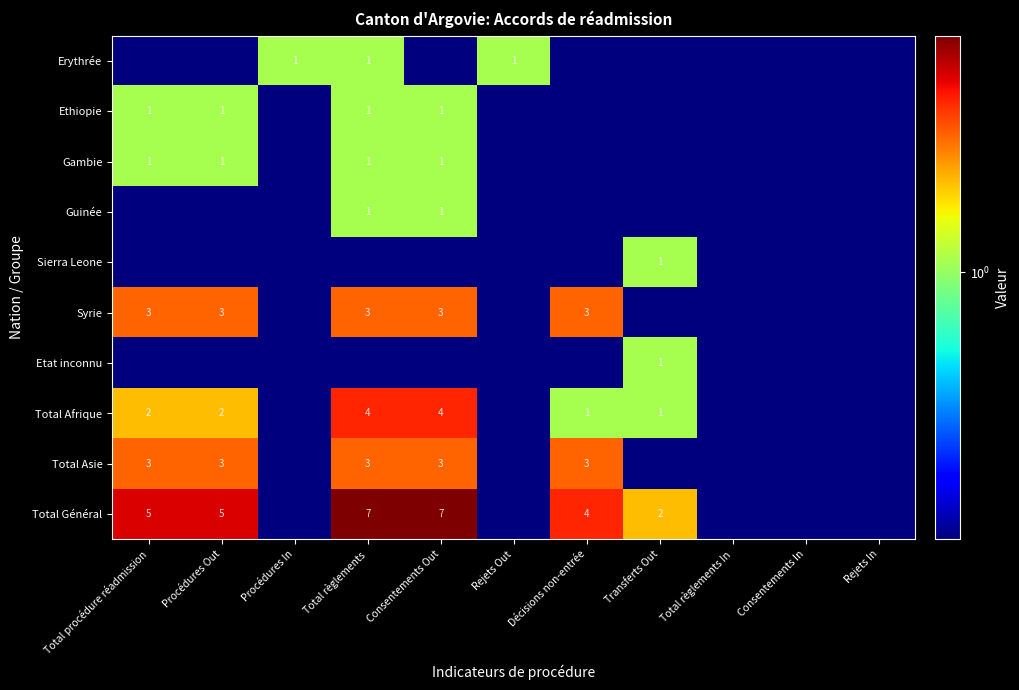

The Total Asie series shows 4.5 at Décisions non-entrée. True or false?

False